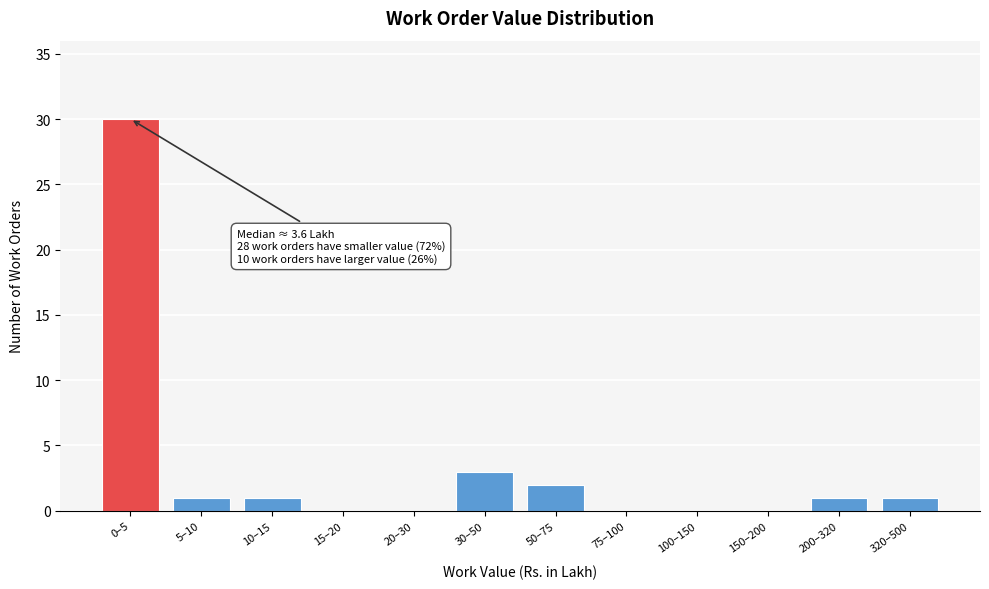

Reading left to right, list all the values displayed in this chart.

0–5=30	5–10=1	10–15=1	15–20=0	20–30=0	30–50=3	50–75=2	75–100=0	100–150=0	150–200=0	200–320=1	320–500=1